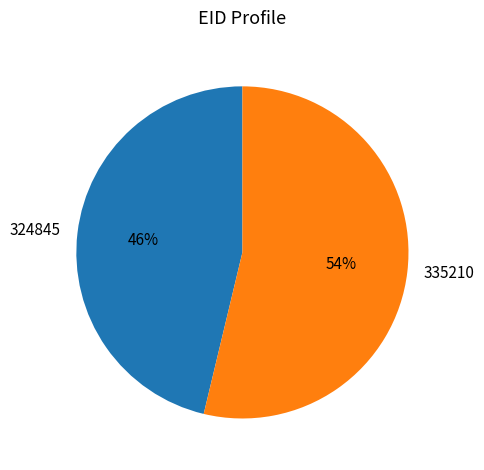

Is it true that 335210 is 54% of the pie?

True